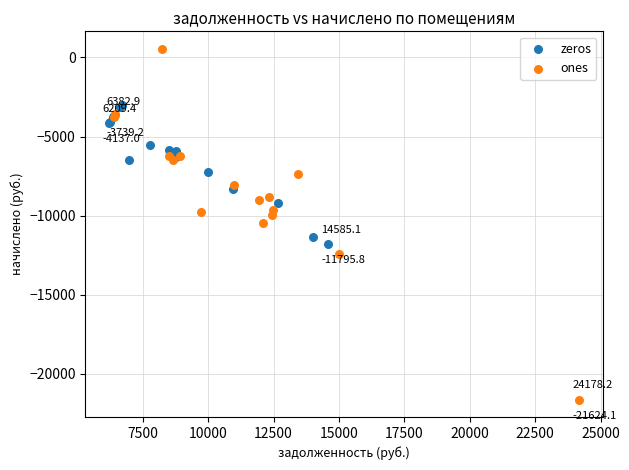

What are all the series names shown in the legend?

zeros, ones